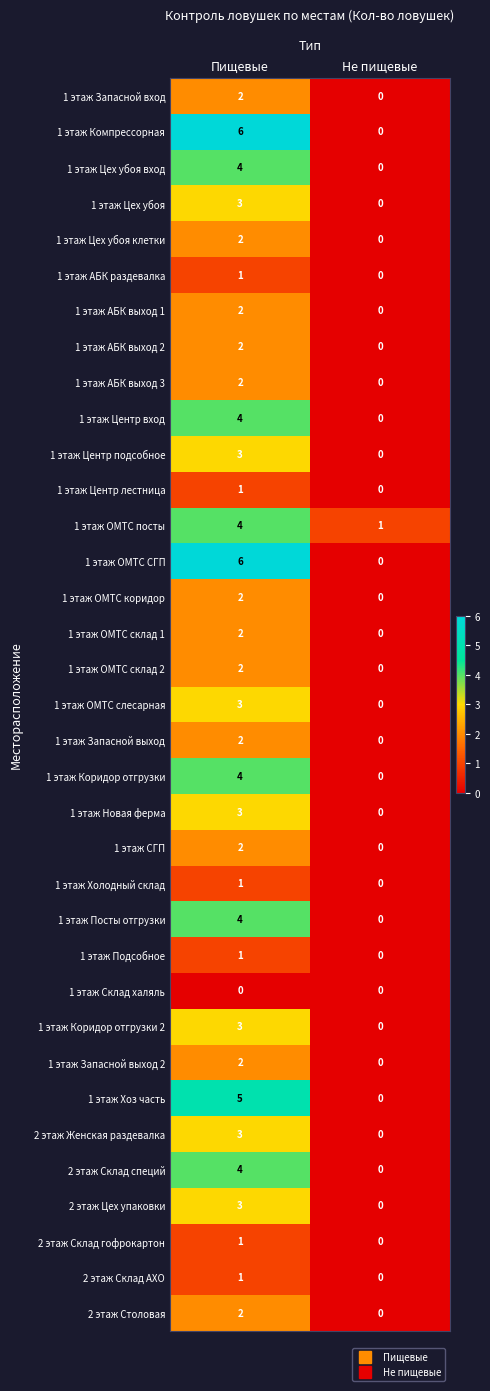

Is it true that 1 этаж Посты отгрузки equals 7 at Пищевые?

False